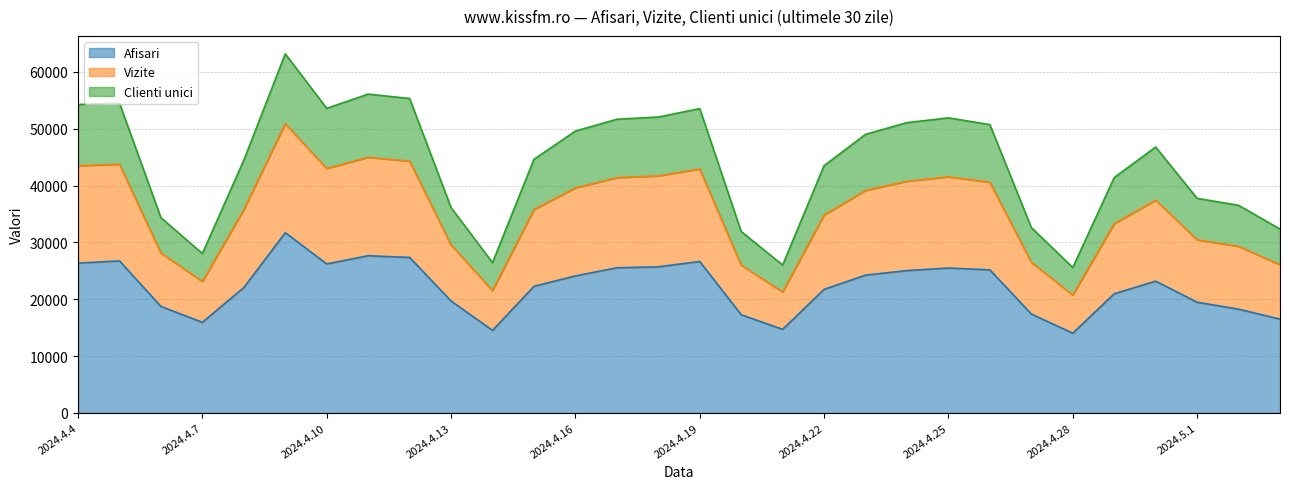

Does the chart display data point markers on the line(s)?

No